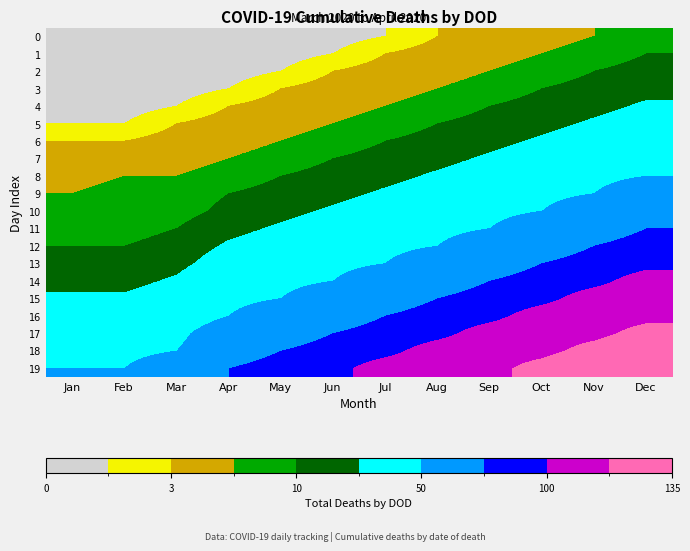

What is the spread (max minus min) of values at Mar?

66